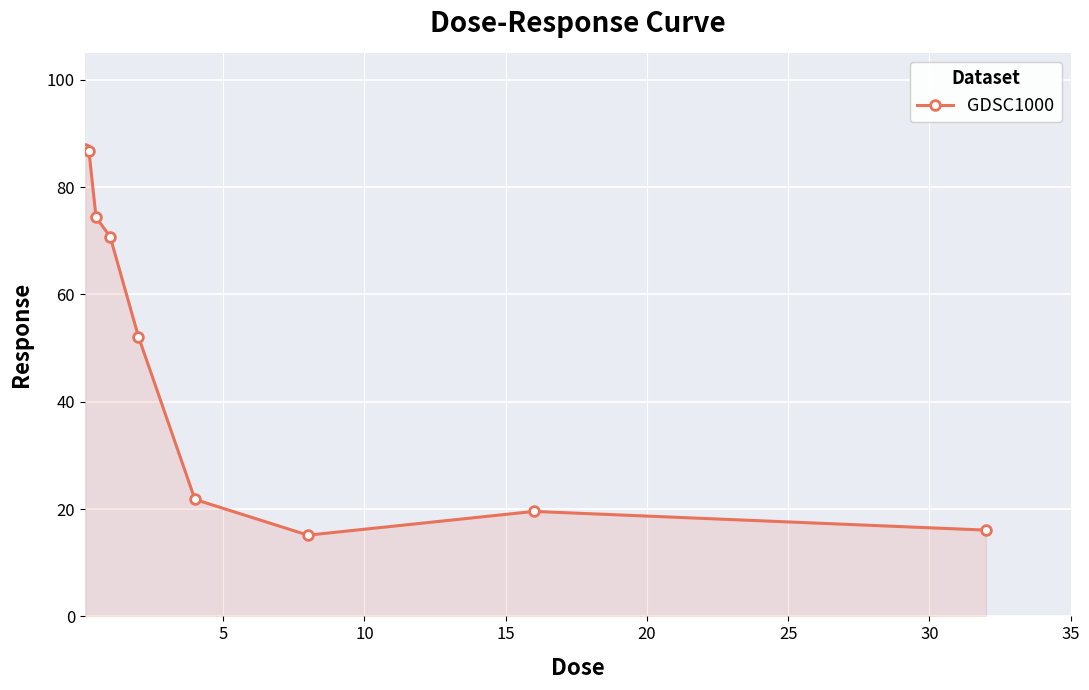

What is the greatest value displayed?

87.1